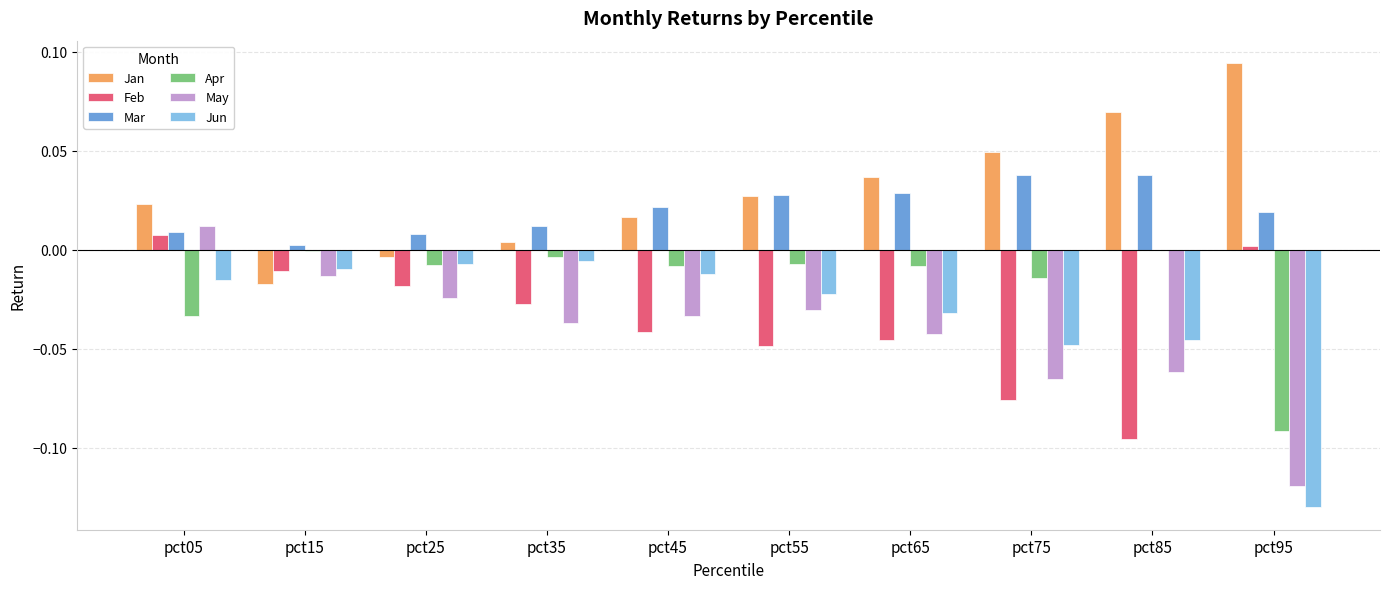

Which series has the widest spread of values?

May